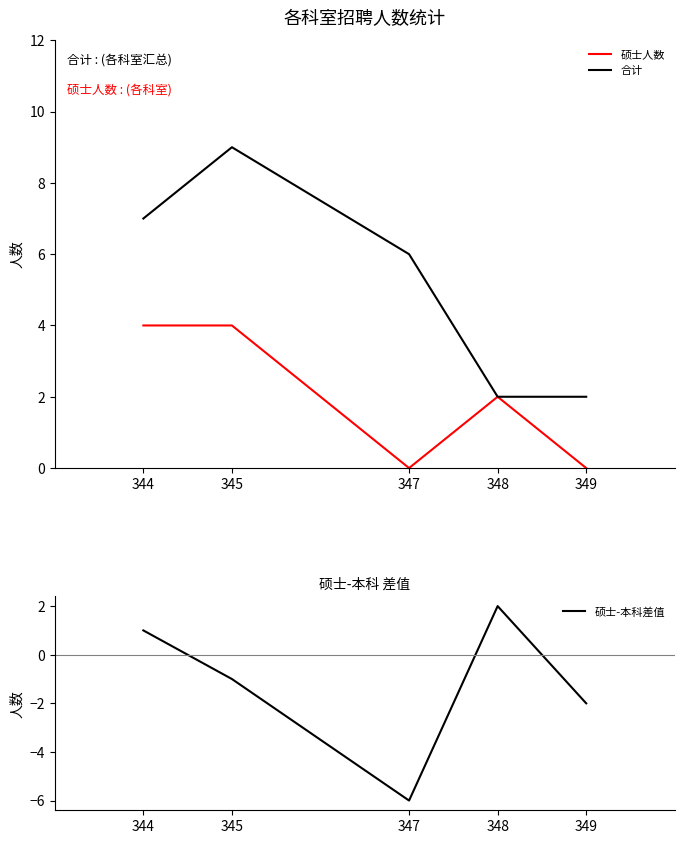

Reading right to left, what are all the values shown in this chart?

硕士人数: 0	2	0	4	4
合计: 2	2	6	9	7
硕士-本科差值: -2	2	-6	-1	1